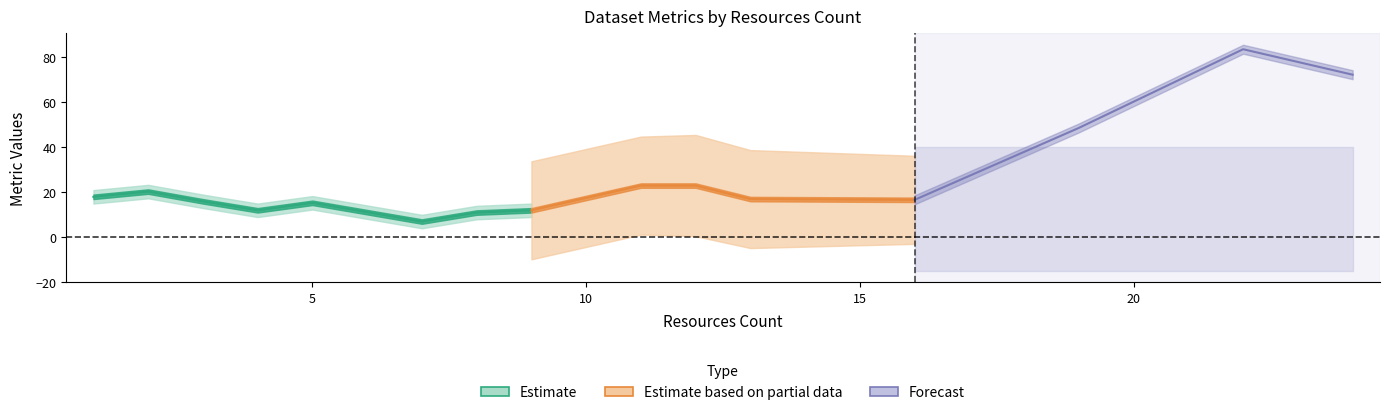

The value of metric.followers at 5 is 1.7. True or false?

False